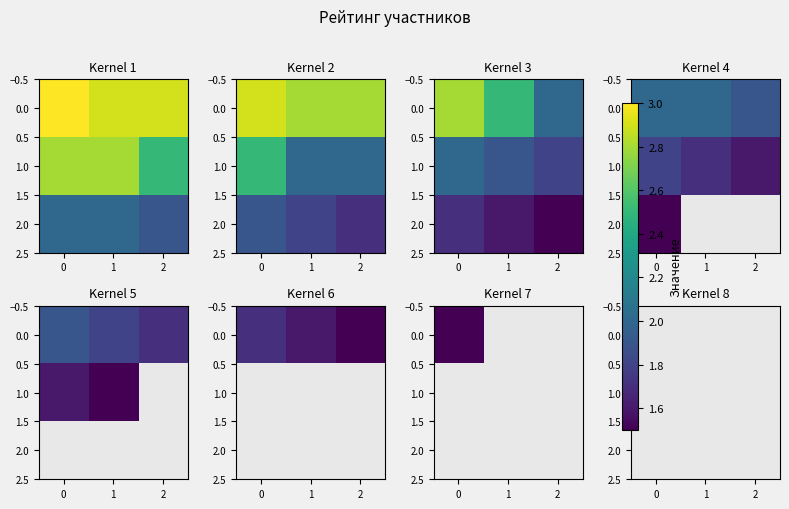

How many distinct data groups are displayed?

3